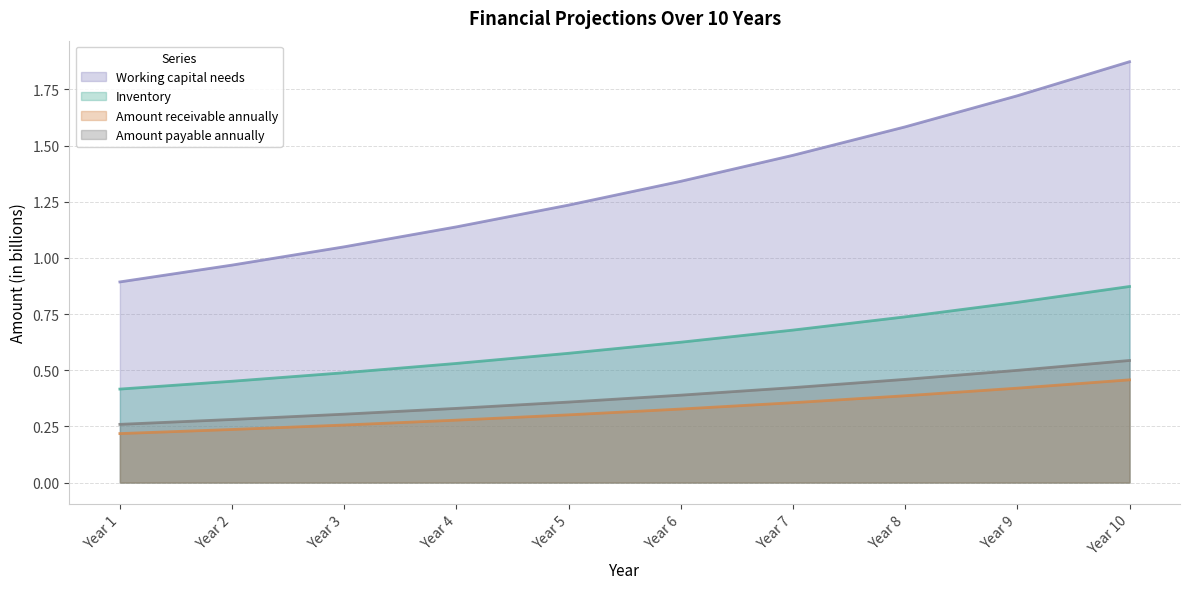

Which series changed the most between Year 1 and Year 2?

Working capital needs